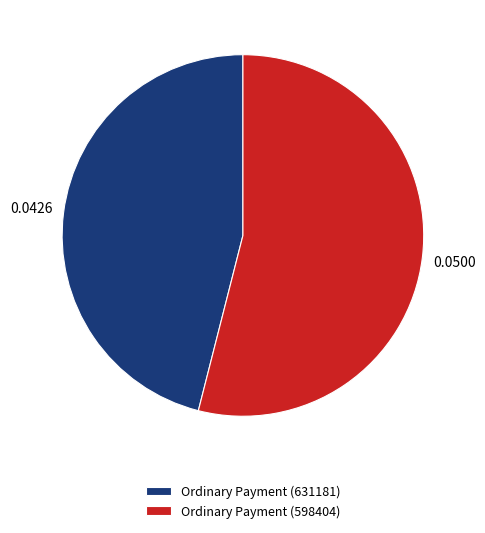

The Ordinary Payment (598404) slice represents 48% of the pie. True or false?

False